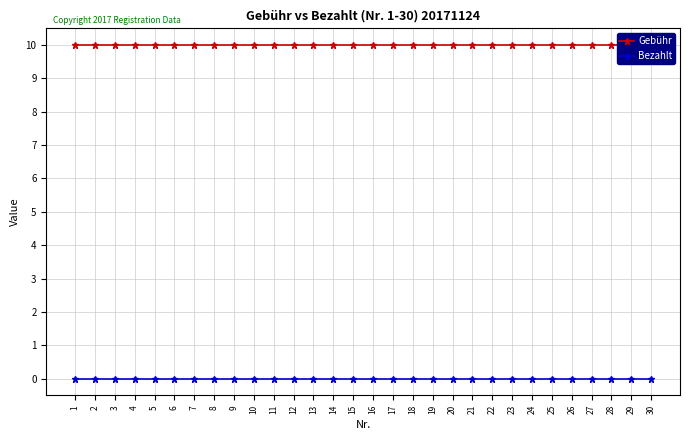

Is it true that Gebühr equals 14 at 2?

False